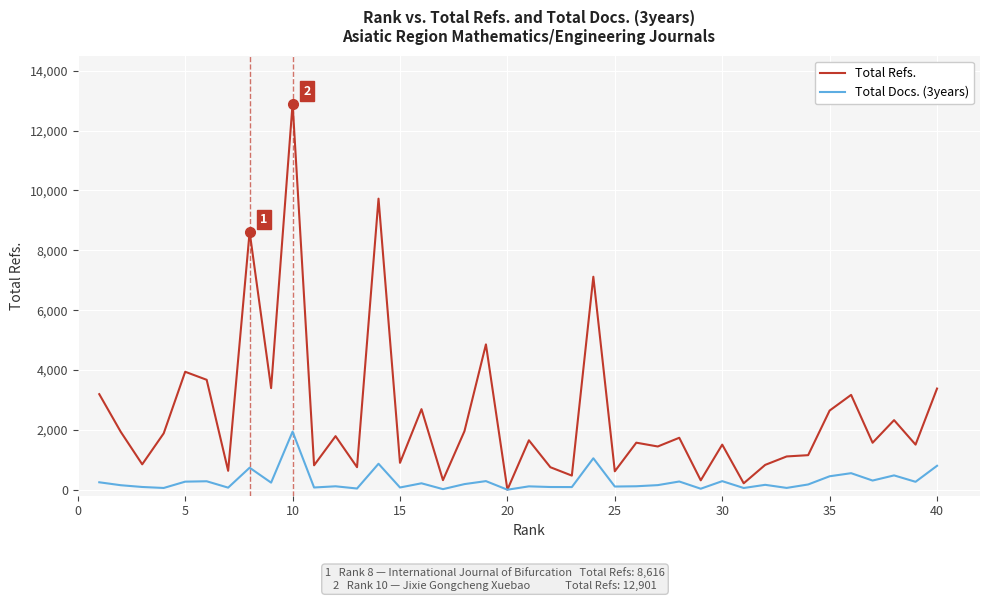

What is the maximum value shown in the chart?

12901